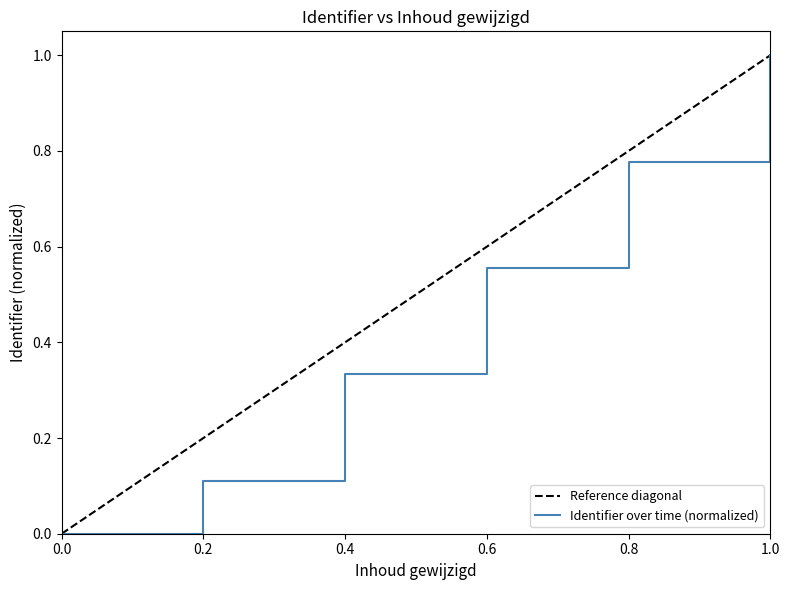

Is it true that Identifier over time (normalized) equals 0.3 at 0.8?

False